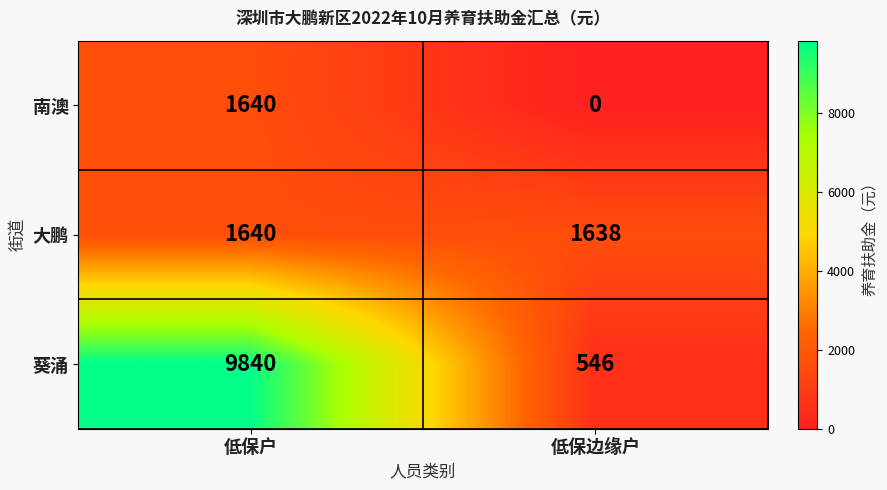

What is the spread (max minus min) of values at 低保边缘户?

1638